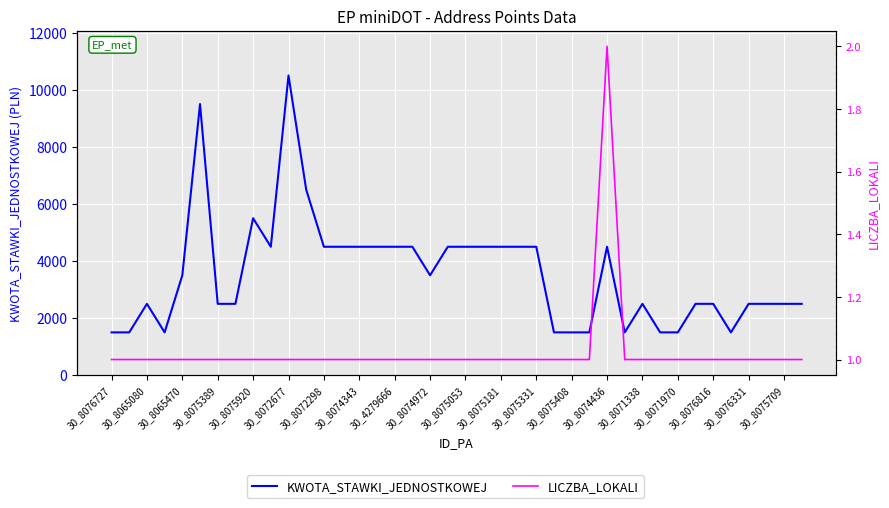

Rank the series by their average value, from highest to lowest.

KWOTA_STAWKI_JEDNOSTKOWEJ, LICZBA_LOKALI